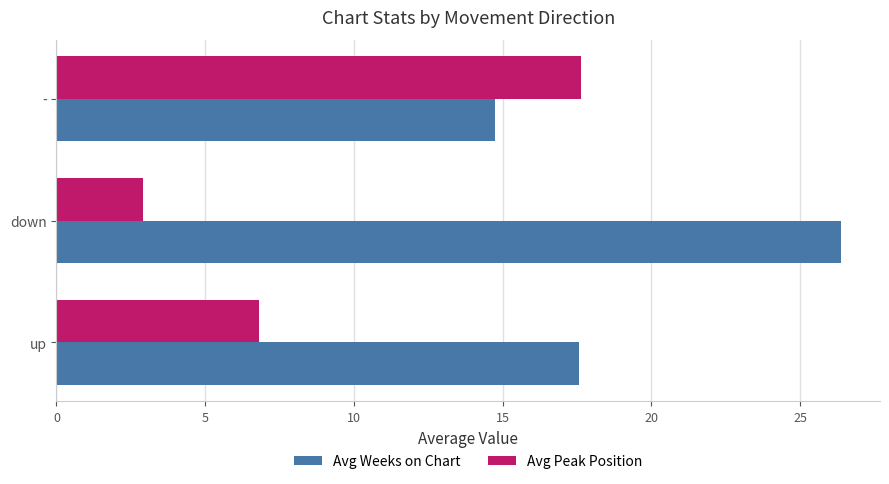

The value of Avg Peak Position at up is 9.3. True or false?

False